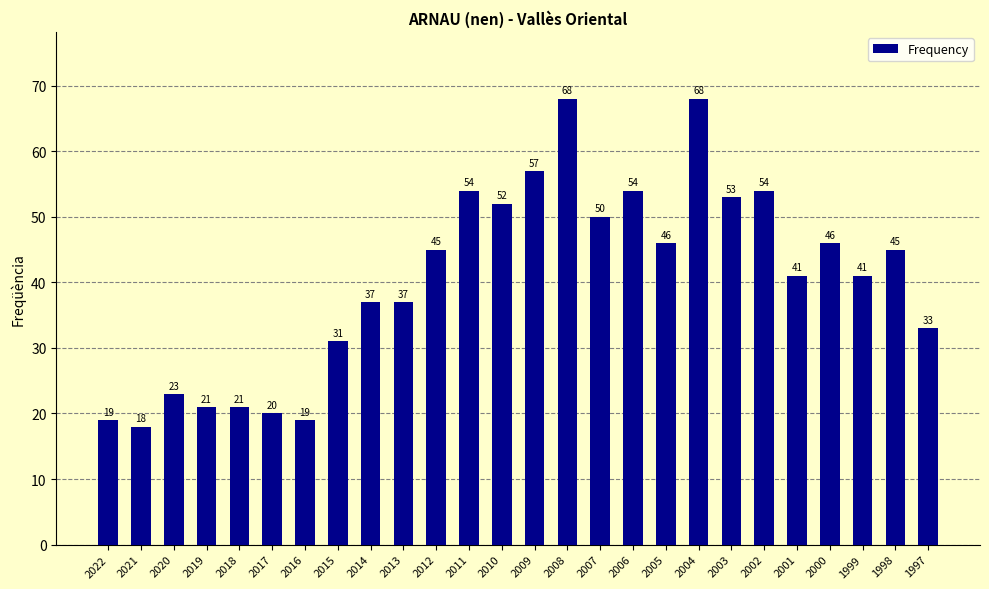

What is the value of the 5th bar from the left?

21